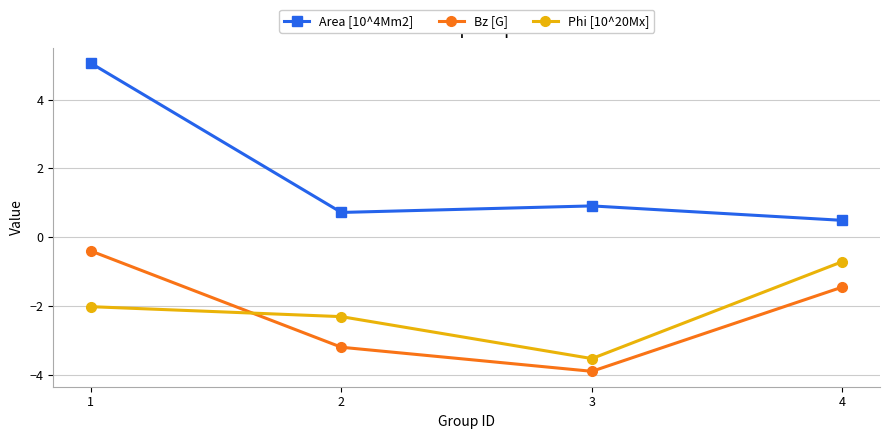

Reading right to left, transcribe all the data shown in this chart.

Area [10^4Mm2]: 0.5	0.9	0.7	5.1
Bz [G]: -1.4	-3.9	-3.2	-0.4
Phi [10^20Mx]: -0.7	-3.5	-2.3	-2.0